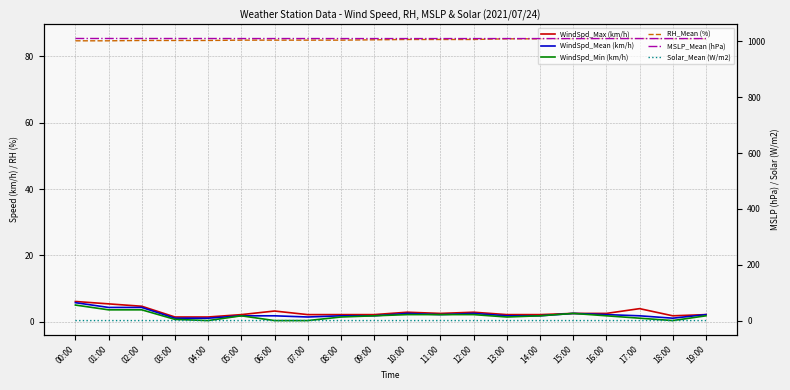

At which category is the sum across all series the highest?

00:00